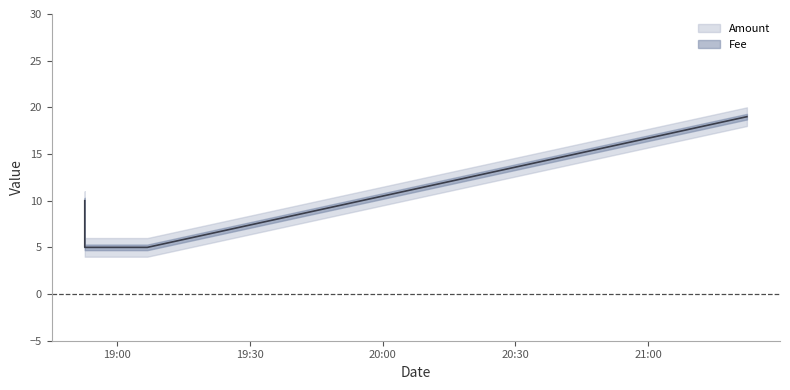

Approximately how many times larger is the value at 2016-09-18 18:52:44 compared to 2016-09-18 19:06:52?

2.0